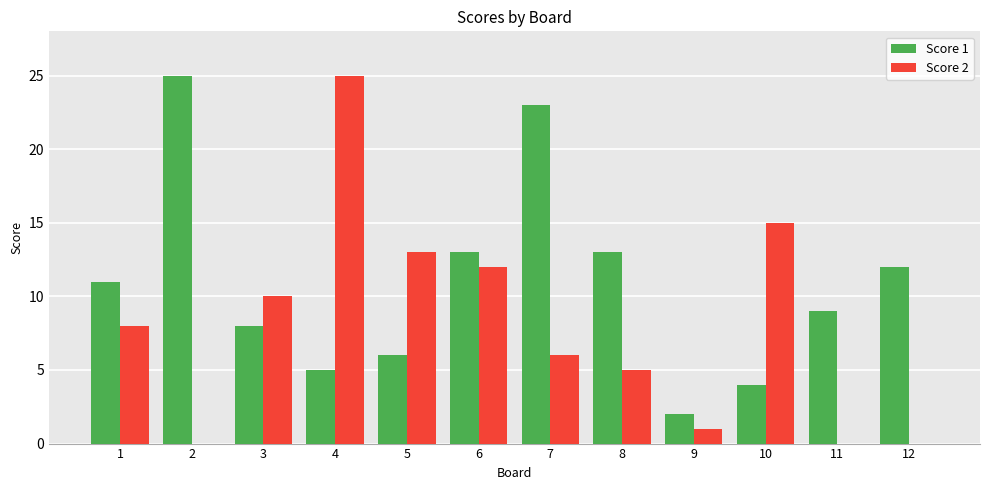

Is it true that Score 2 equals 5 at 8?

True